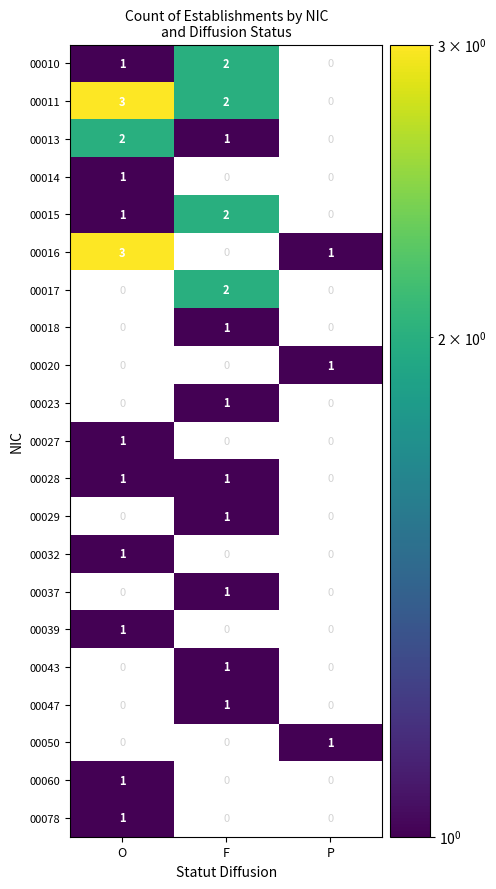

True or false: 00060 has a value of 1 at O.

True